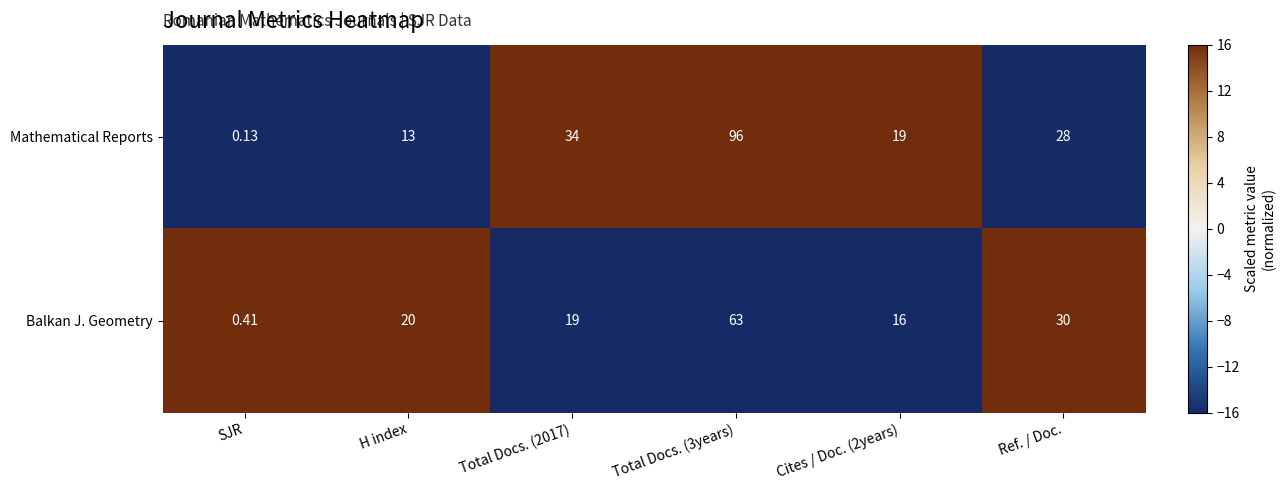

Rank the series at Ref. / Doc. from lowest to highest value.

Mathematical Reports, Balkan J. Geometry